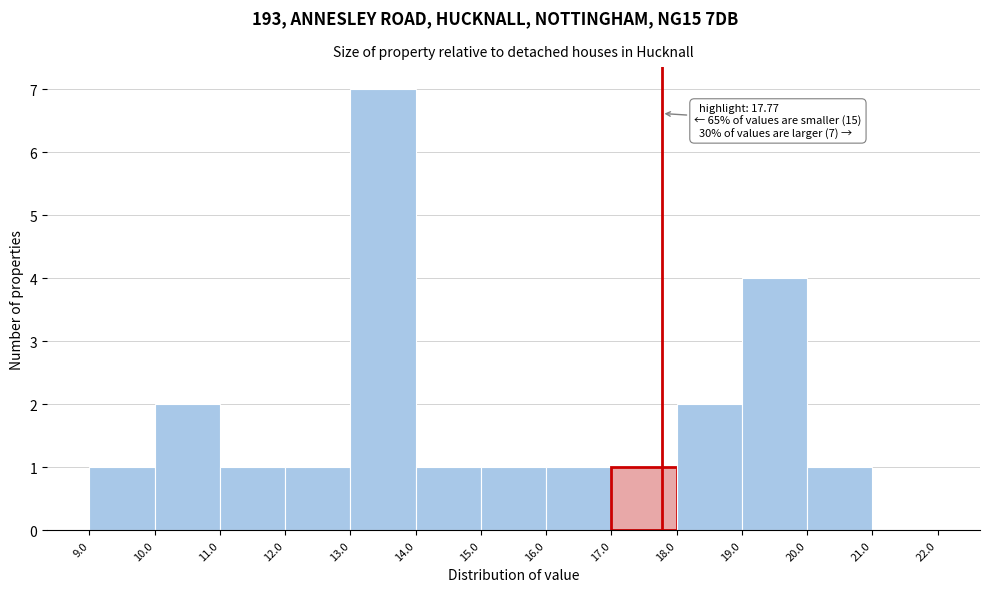

Over which range of the x-axis is the bar tallest?

13.0 to 14.0